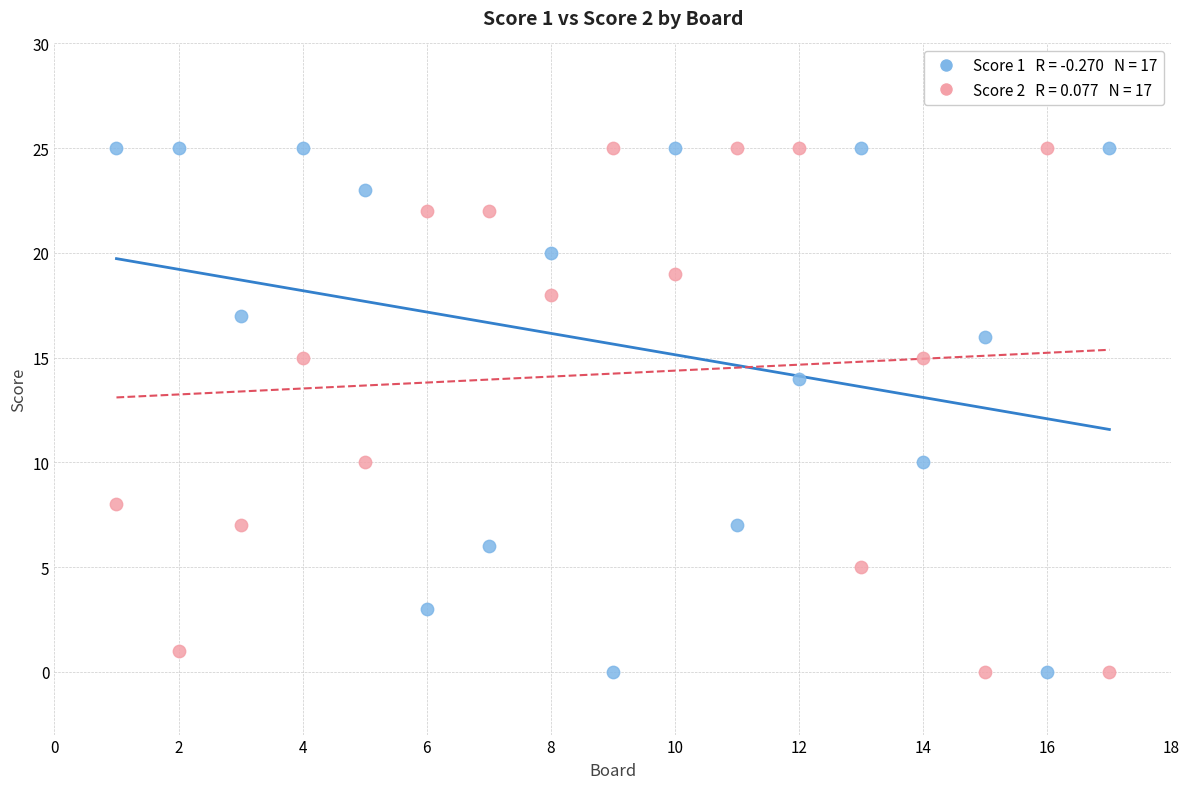

Across all data points, what is the range of X values (max minus min)?

16